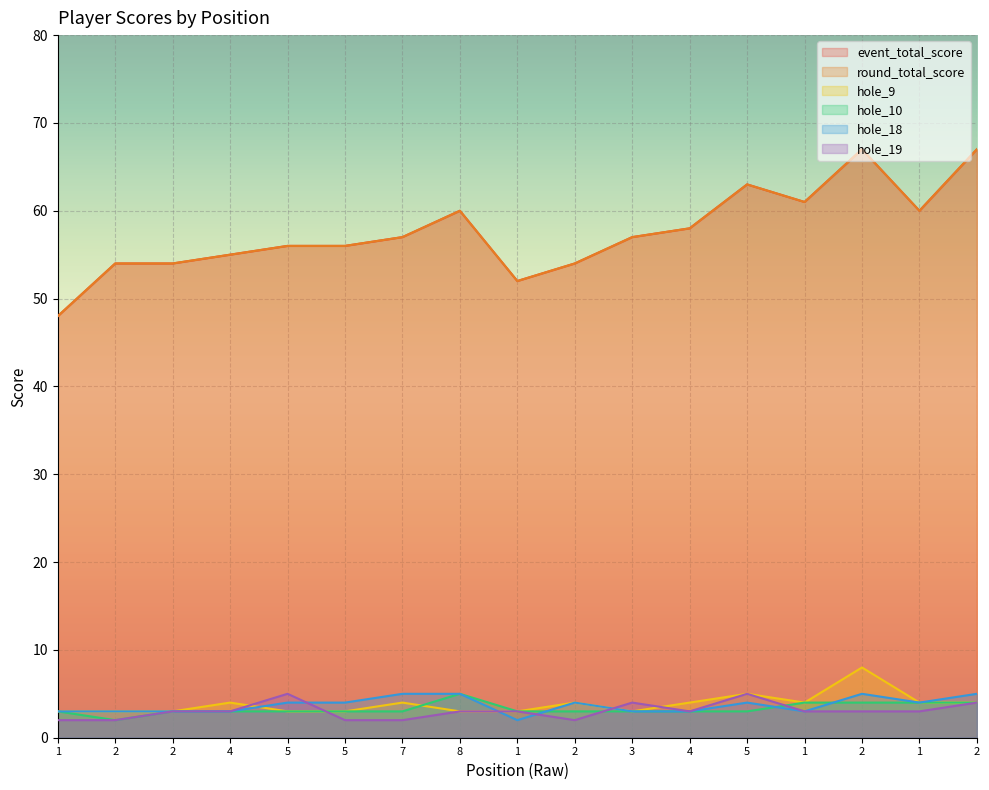

How many lines are shown in the chart?

6